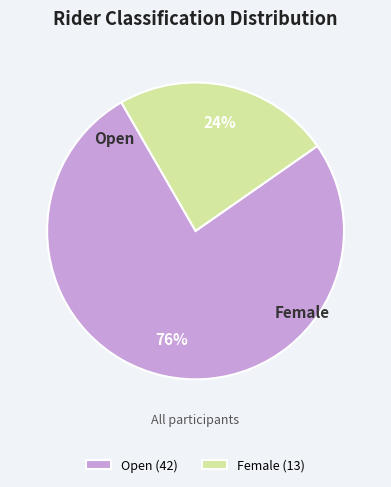

Is it true that Female is 24% of the pie?

True